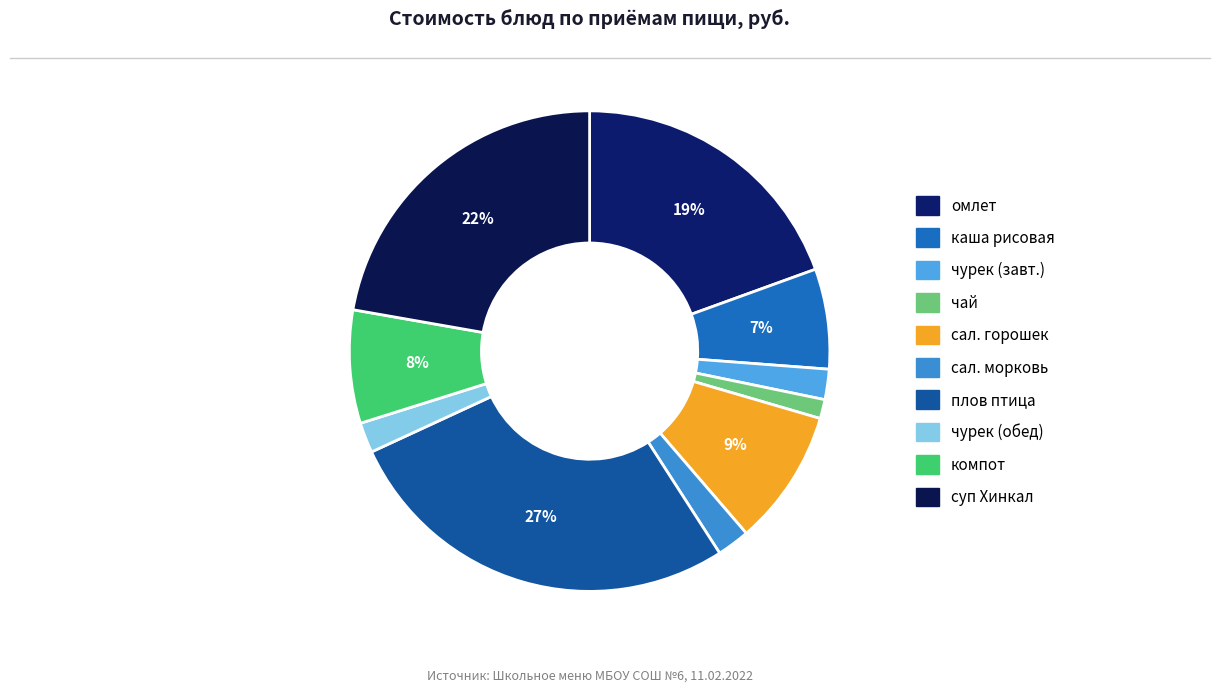

How many slices are in this pie chart?

10